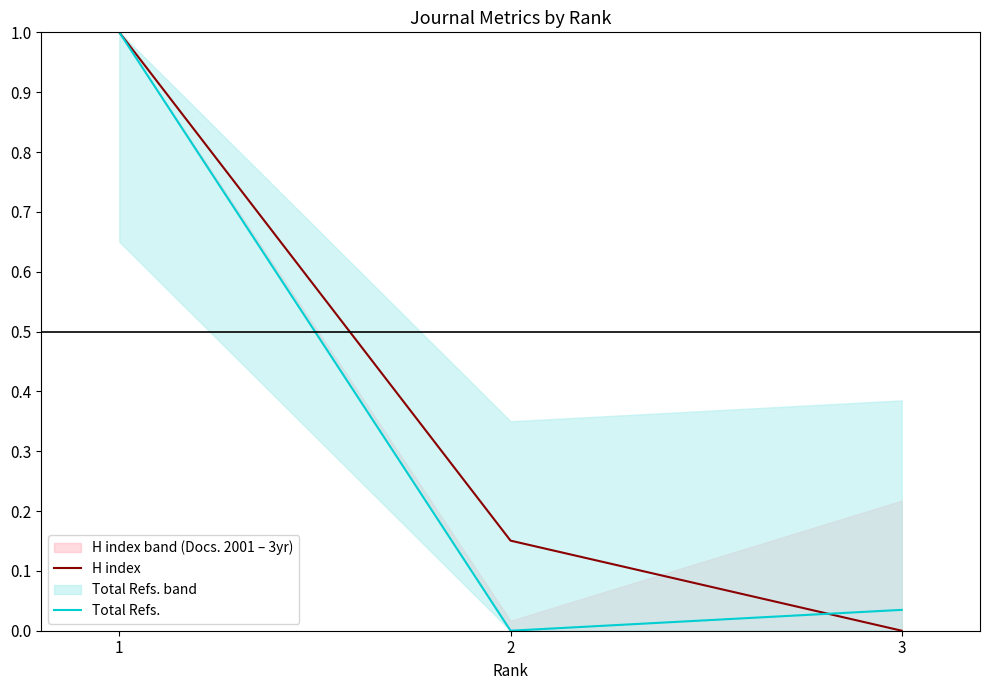

The Total Refs. series shows 0.4 at 1. True or false?

False